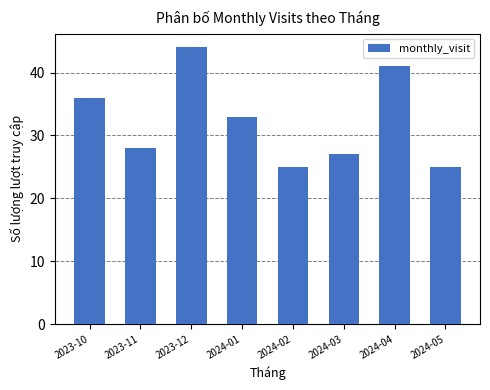

The chart shows a value of 45 at 2024-05. True or false?

False